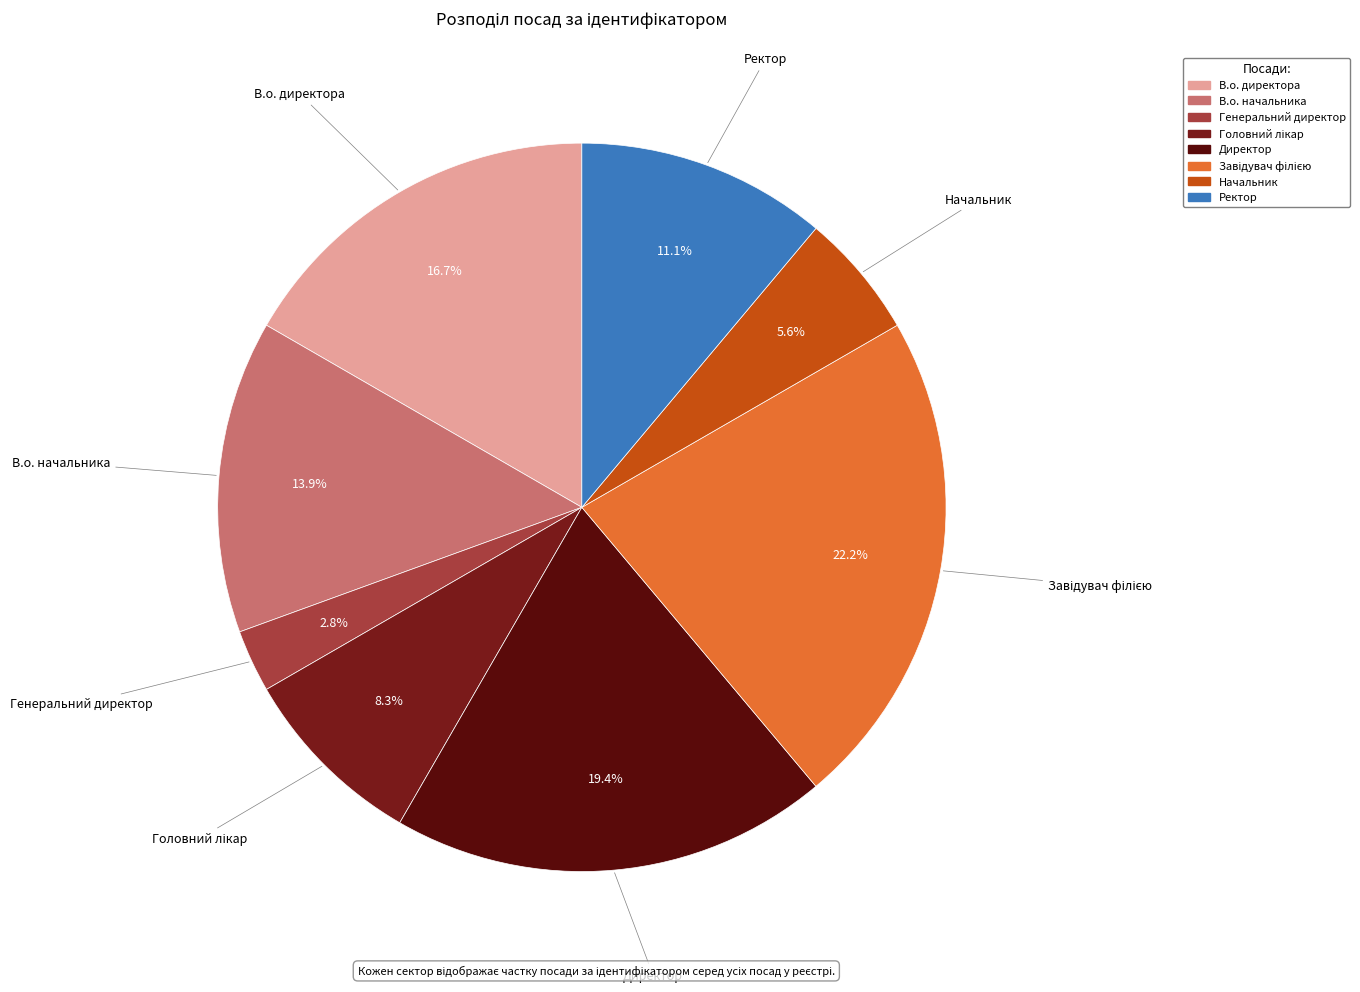

What is the smallest slice in the pie chart?

Генеральний директор